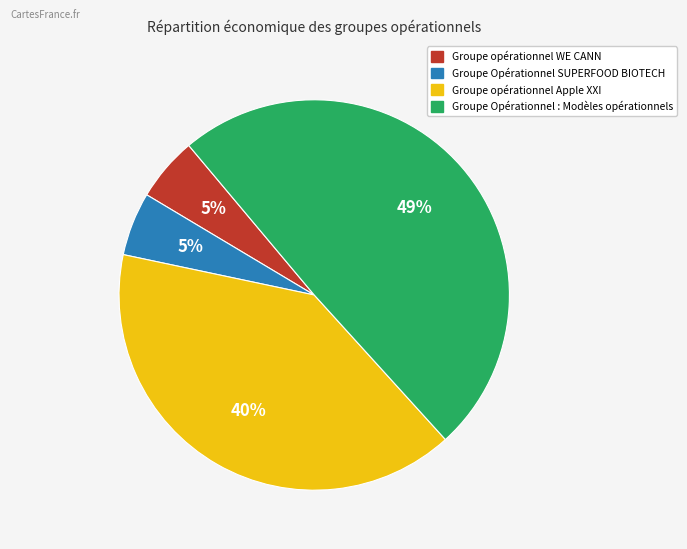

Is there a majority slice in this chart?

No